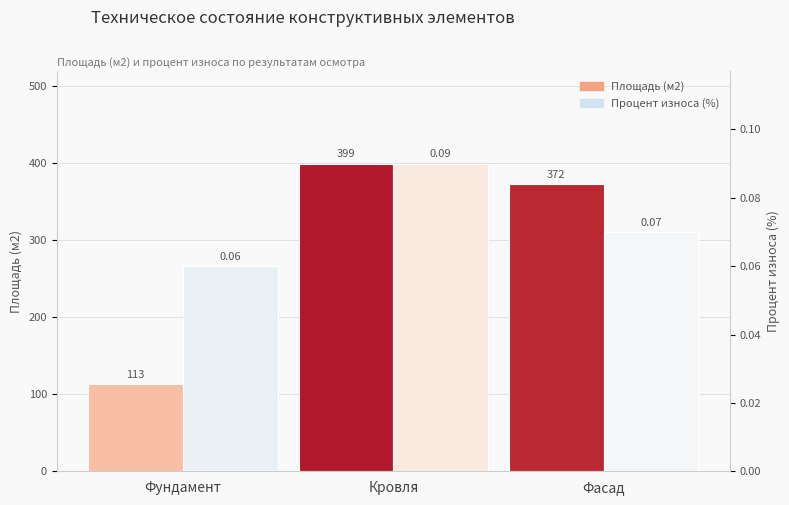

At which label does Площадь (м2) first exceed 372?

Кровля